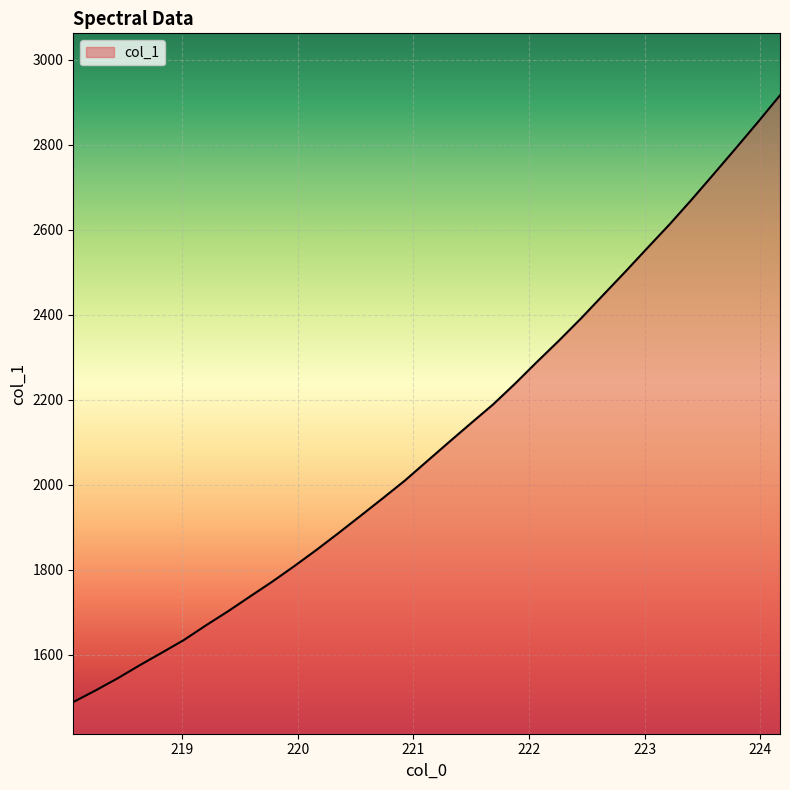

What is the minimum value shown in the chart?

1488.5